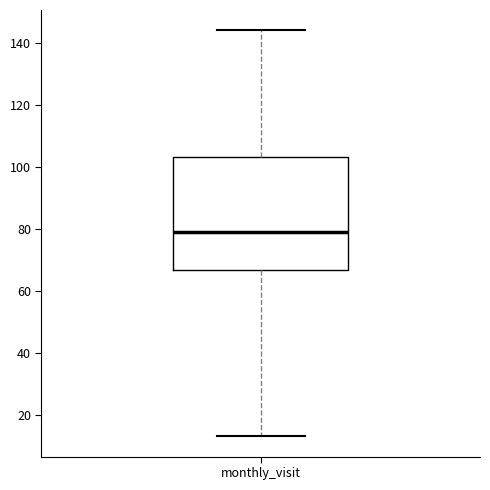

Transcribe this box plot: give where the median line is, the range the box spans, and where the two whiskers end, as read against the y-axis. The values are not printed on the chart, so give them approximately, as read against the axis.

median 80, box 66 to 104, whiskers 14 to 144